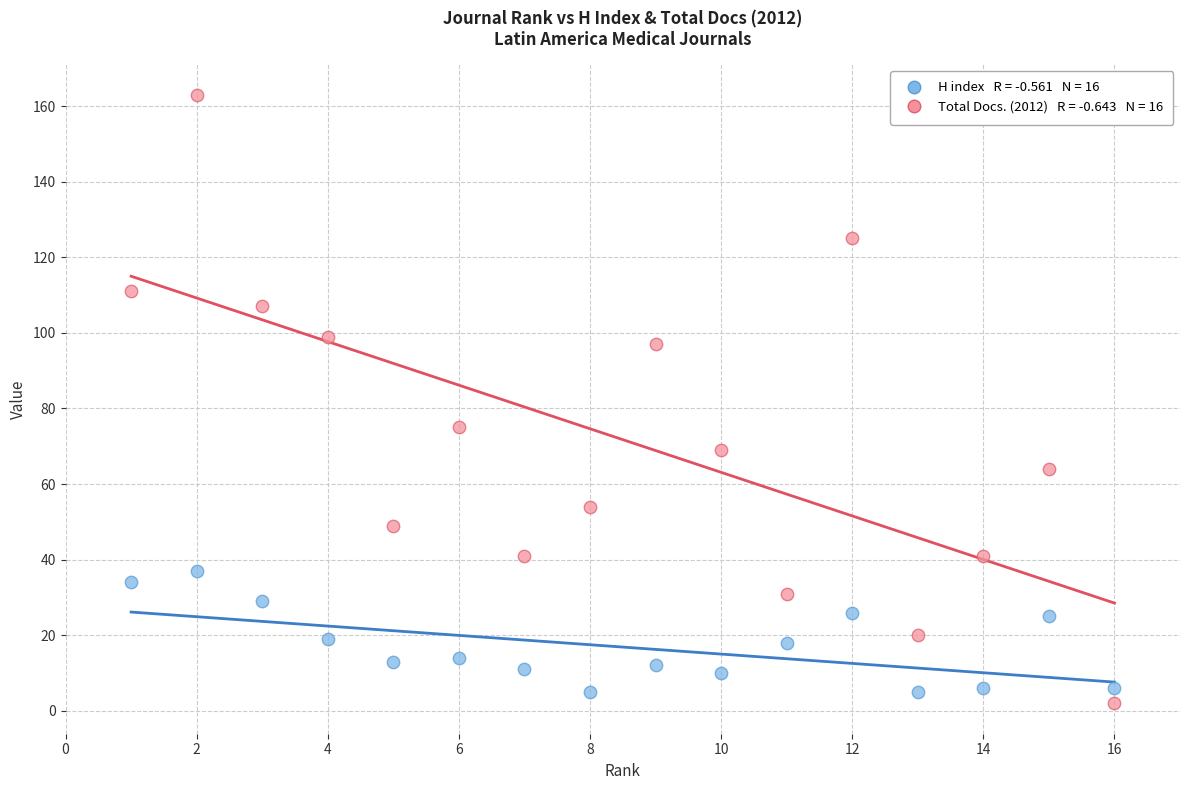

Across all data points, what is the range of X values (max minus min)?

15